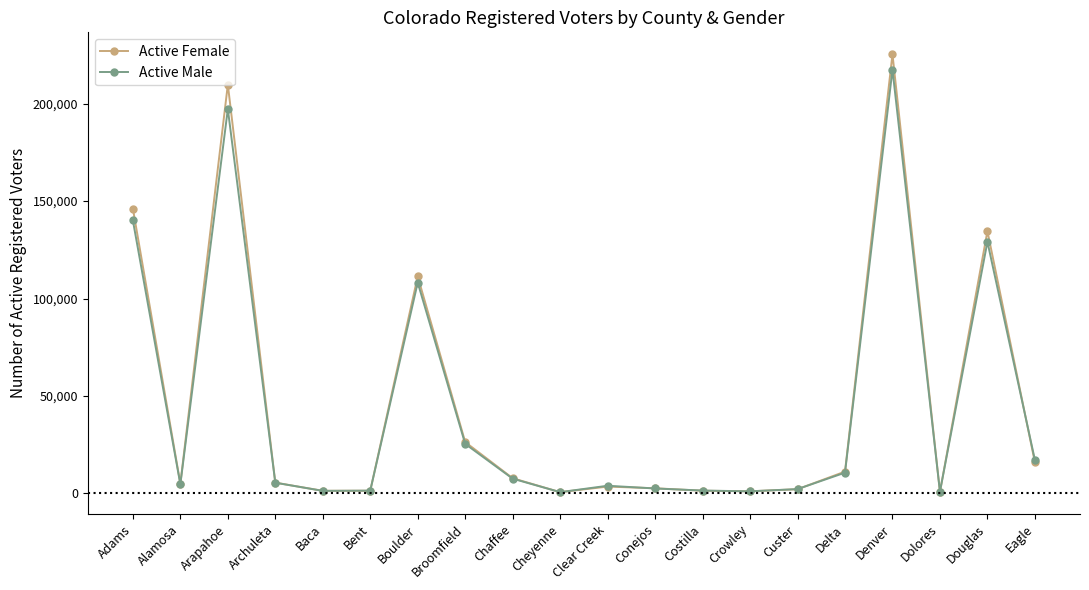

Is it true that Active Male equals 25403 at Broomfield?

True